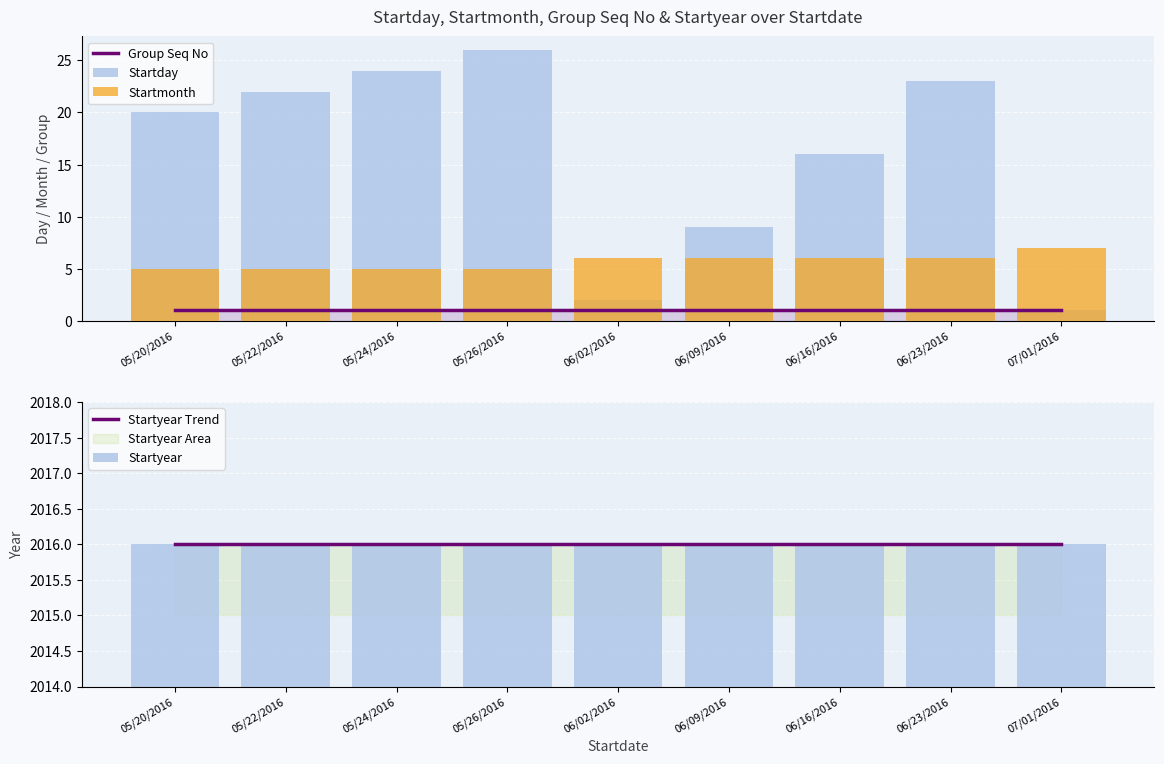

Reading left to right, transcribe all the data shown in this chart.

Group Seq No: 05/20/2016=1	05/22/2016=1	05/24/2016=1	05/26/2016=1	06/02/2016=1	06/09/2016=1	06/16/2016=1	06/23/2016=1	07/01/2016=1
Startday: 05/20/2016=20	05/22/2016=22	05/24/2016=24	05/26/2016=26	06/02/2016=2	06/09/2016=9	06/16/2016=16	06/23/2016=23	07/01/2016=1
Startmonth: 05/20/2016=5	05/22/2016=5	05/24/2016=5	05/26/2016=5	06/02/2016=6	06/09/2016=6	06/16/2016=6	06/23/2016=6	07/01/2016=7
Startyear Trend: 05/20/2016=2016	05/22/2016=2016	05/24/2016=2016	05/26/2016=2016	06/02/2016=2016	06/09/2016=2016	06/16/2016=2016	06/23/2016=2016	07/01/2016=2016
Startyear: 05/20/2016=2016	05/22/2016=2016	05/24/2016=2016	05/26/2016=2016	06/02/2016=2016	06/09/2016=2016	06/16/2016=2016	06/23/2016=2016	07/01/2016=2016